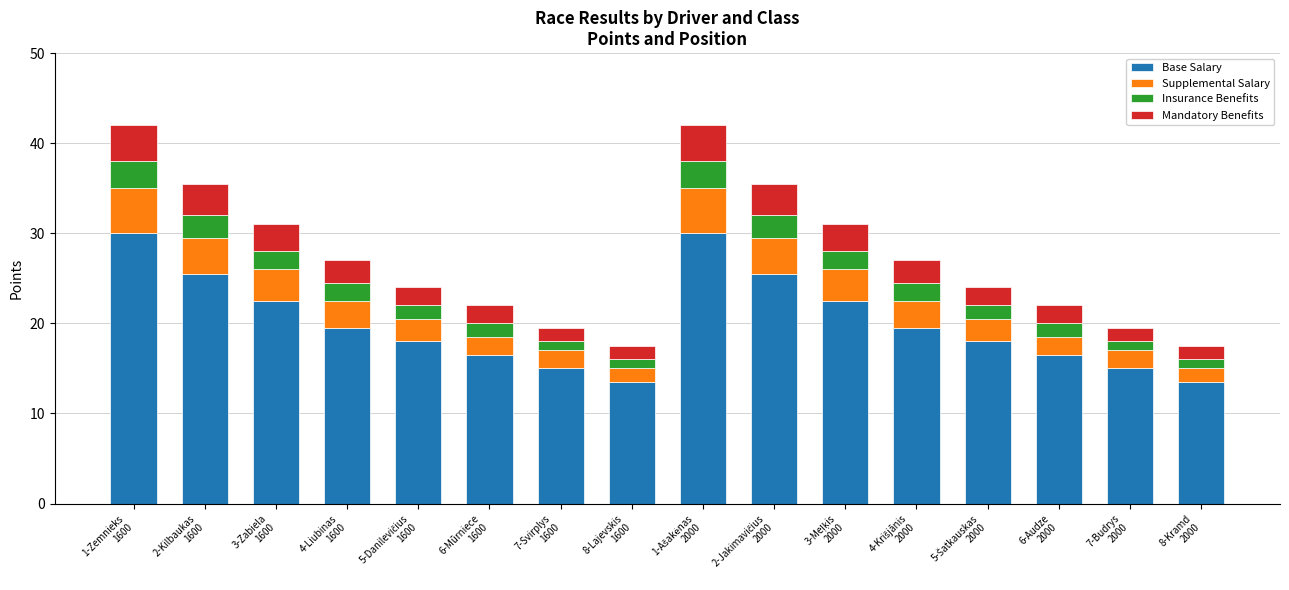

What is the sum of all Base Salary values?

321.0